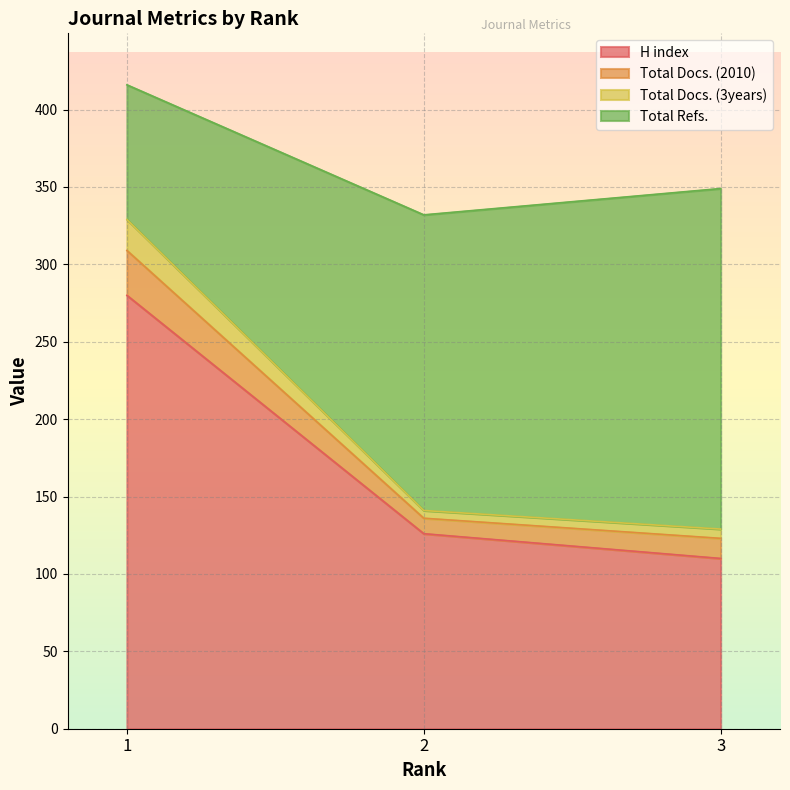

Is it true that Total Docs. (2010) equals 669 at 1?

False